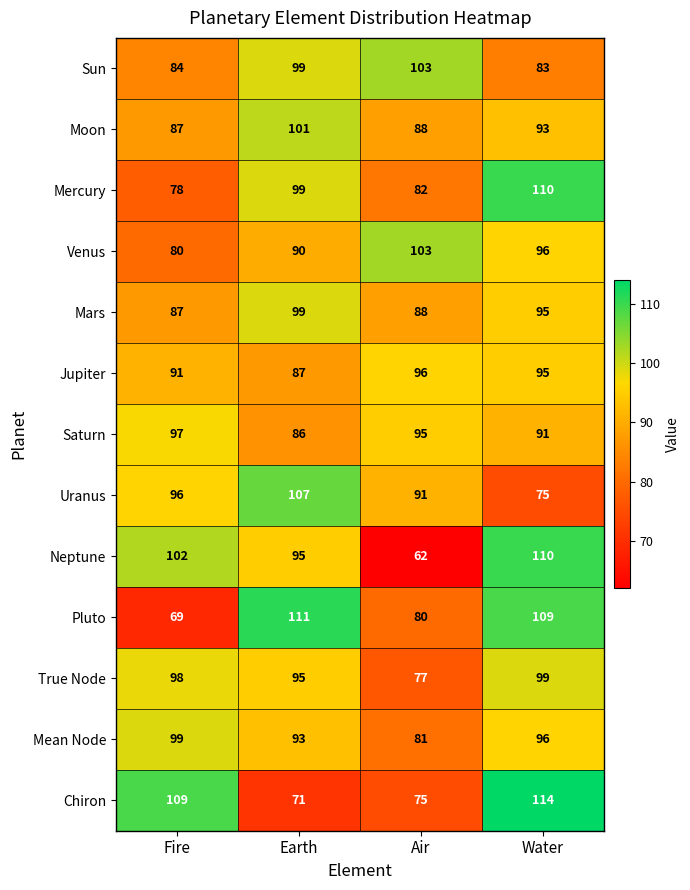

Count the Neptune values in the range 95 to 110.

3